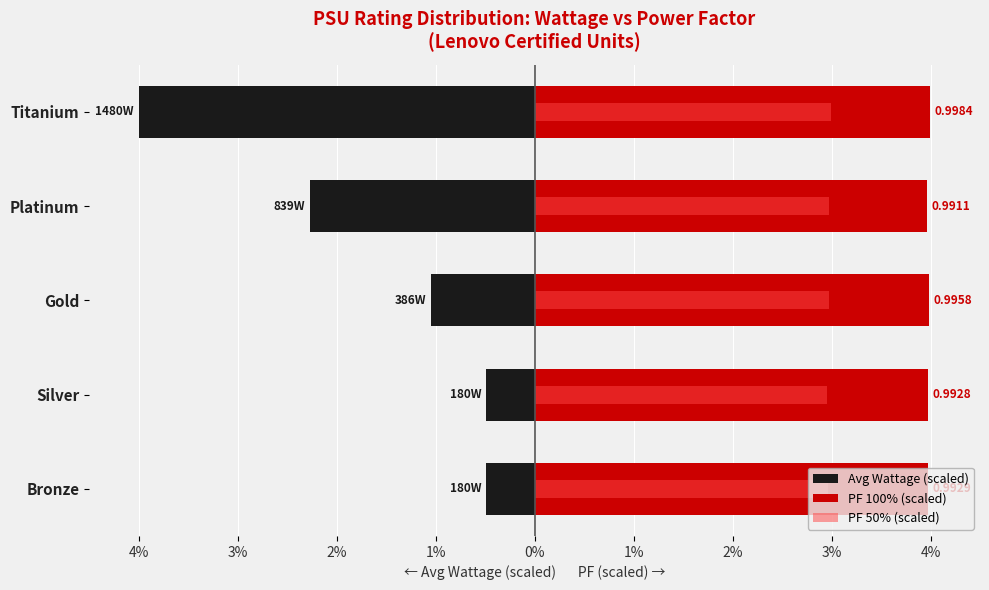

How many PF 100% (scaled) values are between 3 and 4?

5